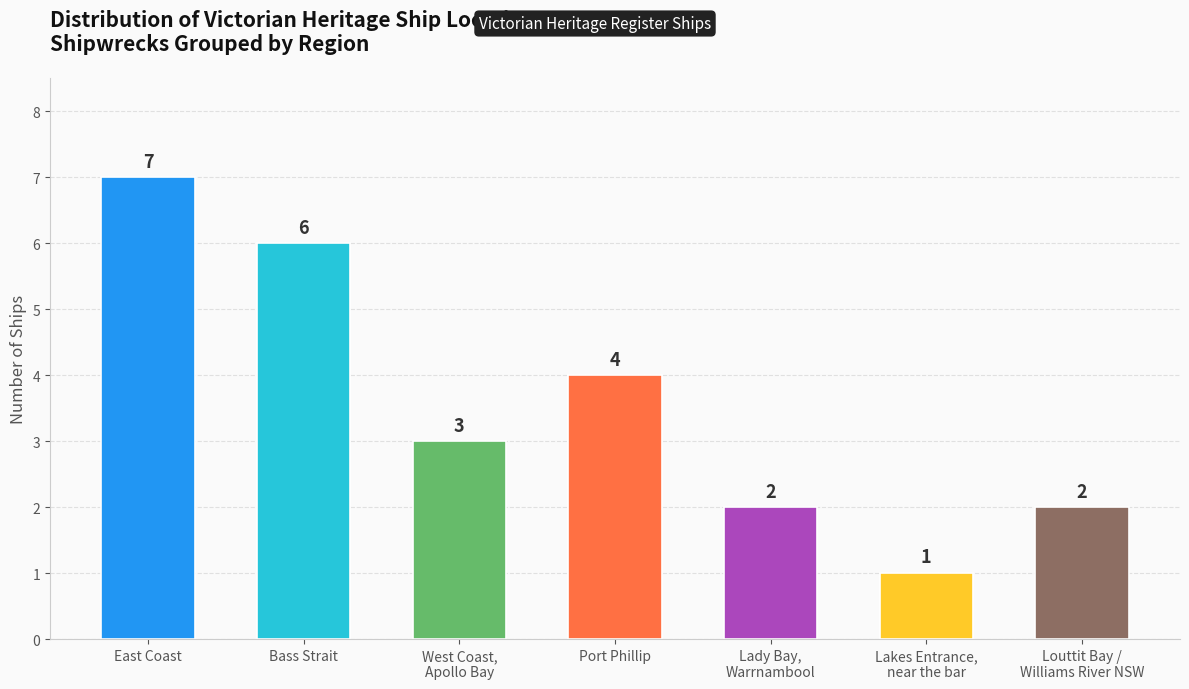

What is the average value?

4